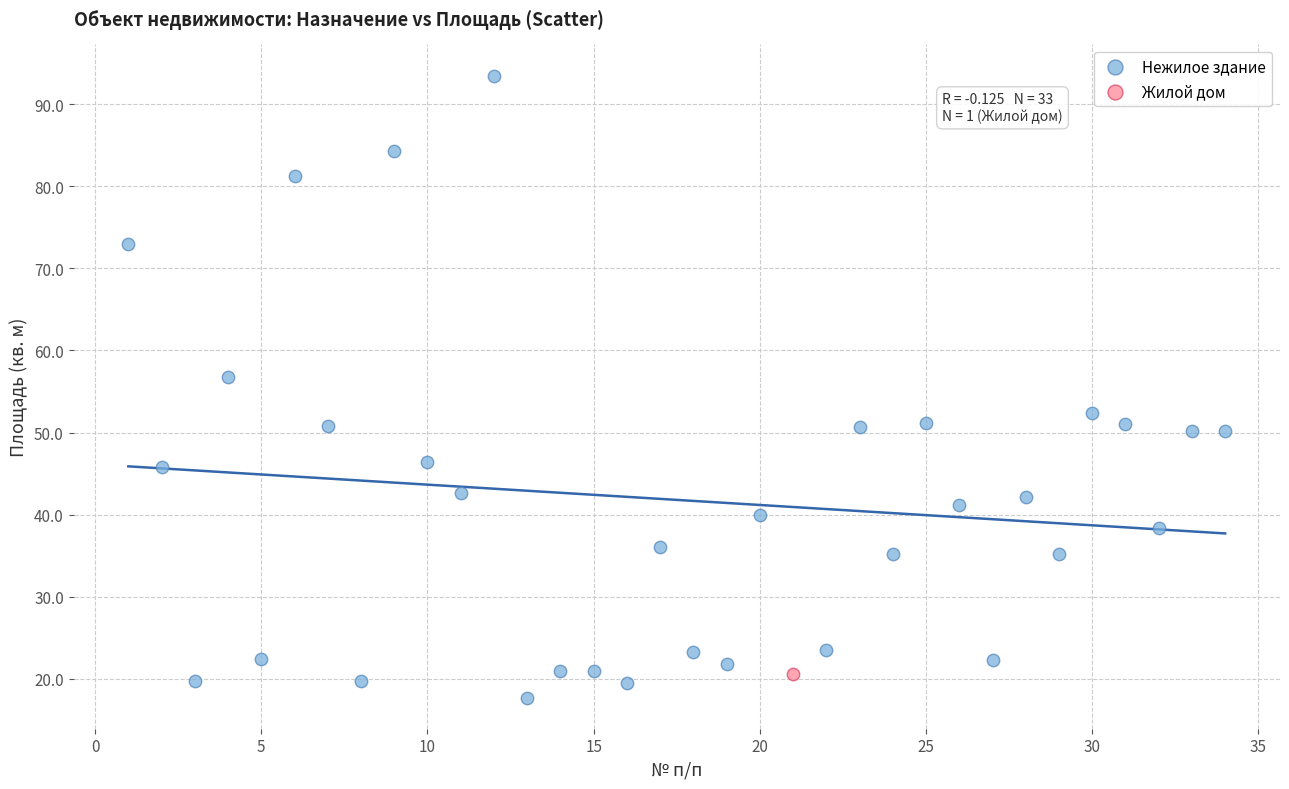

What are all the series names shown in the legend?

Нежилое здание, Жилой дом